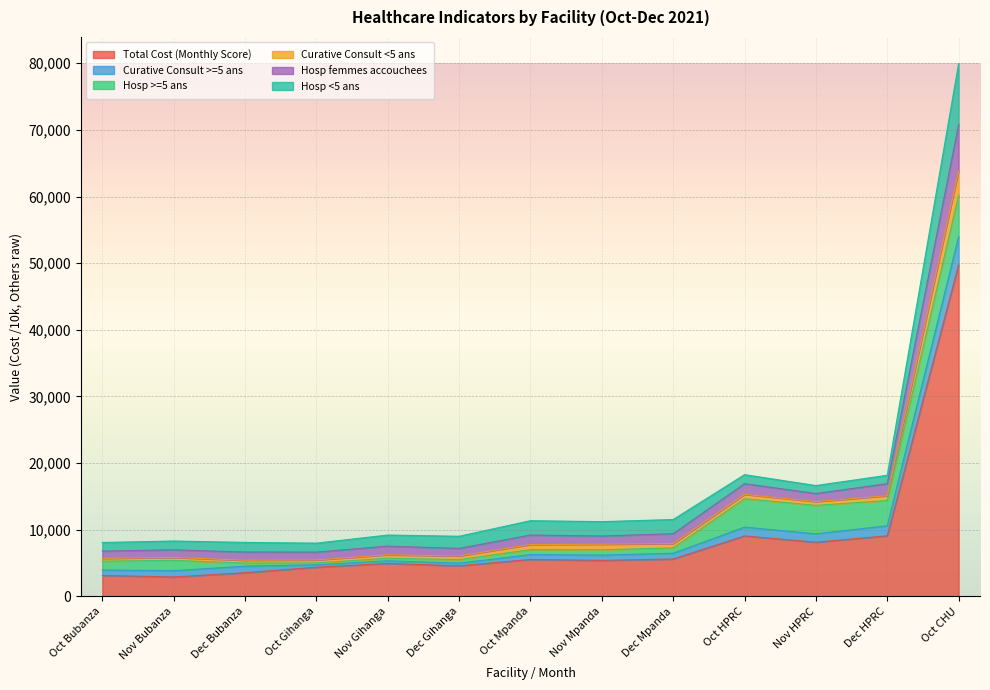

Is it true that Total Cost (Monthly Score) equals 5402.9 at Nov Mpanda?

True